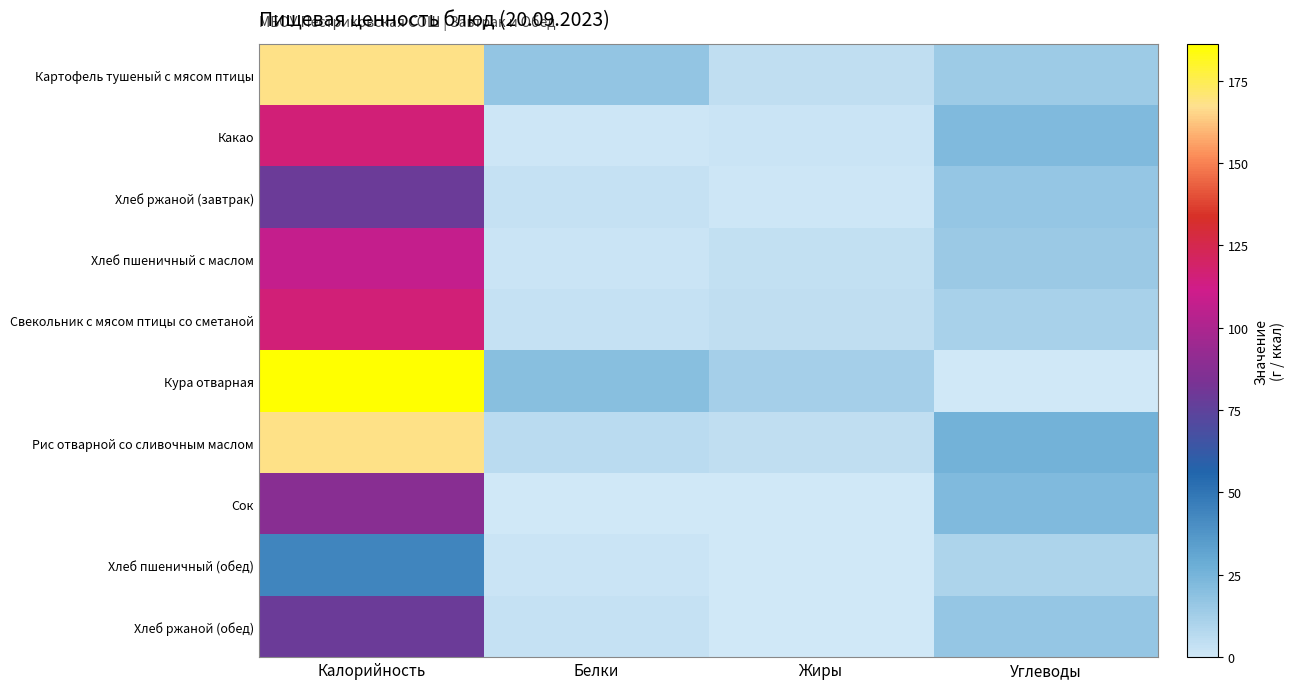

How many distinct data groups are displayed?

10